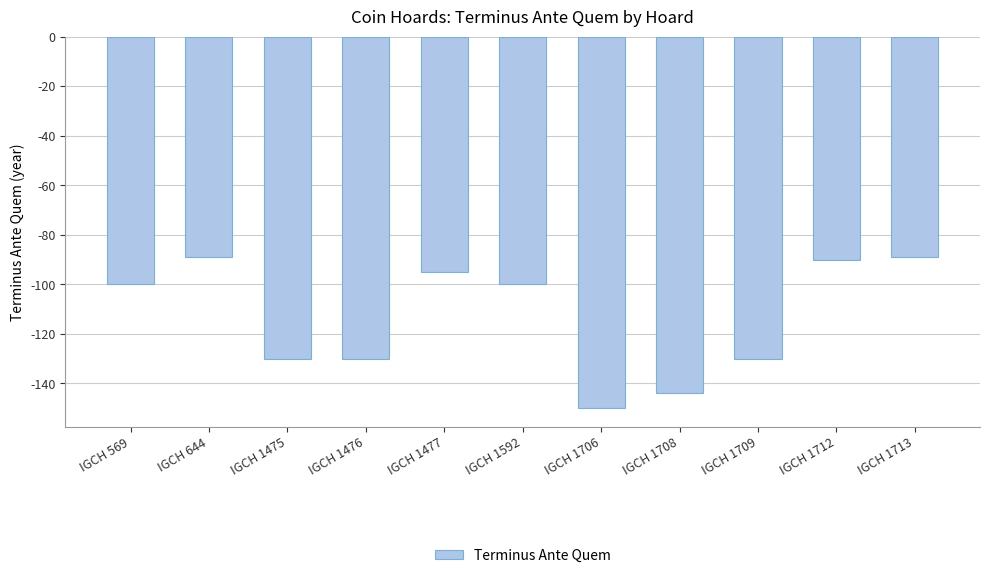

Reading left to right, transcribe all the data shown in this chart.

IGCH 569=-100	IGCH 644=-89	IGCH 1475=-130	IGCH 1476=-130	IGCH 1477=-95	IGCH 1592=-100	IGCH 1706=-150	IGCH 1708=-144	IGCH 1709=-130	IGCH 1712=-90	IGCH 1713=-89